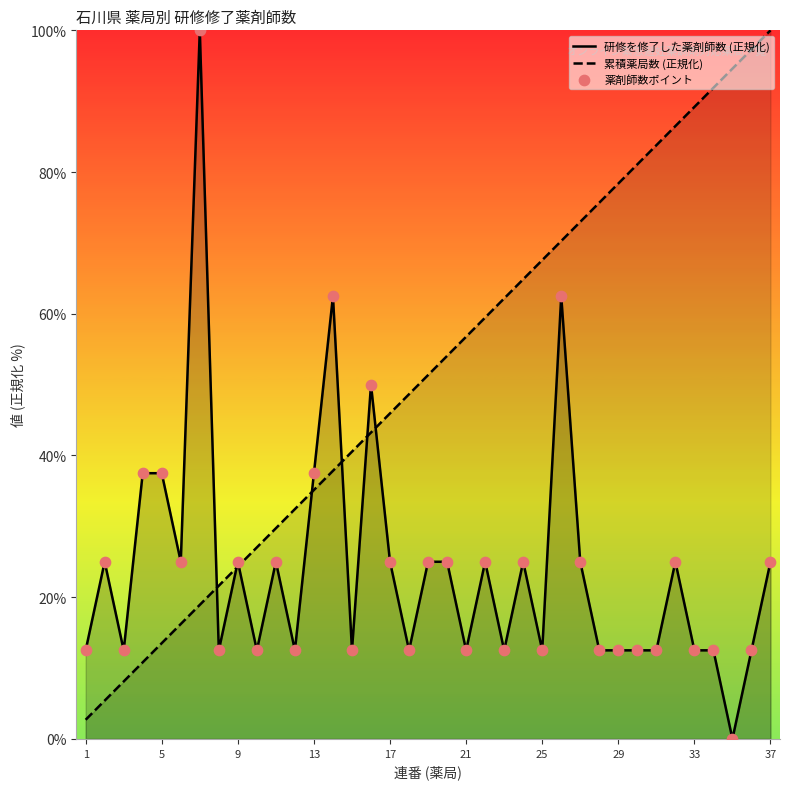

Which series has the largest total across all categories?

累積薬局数 (正規化)